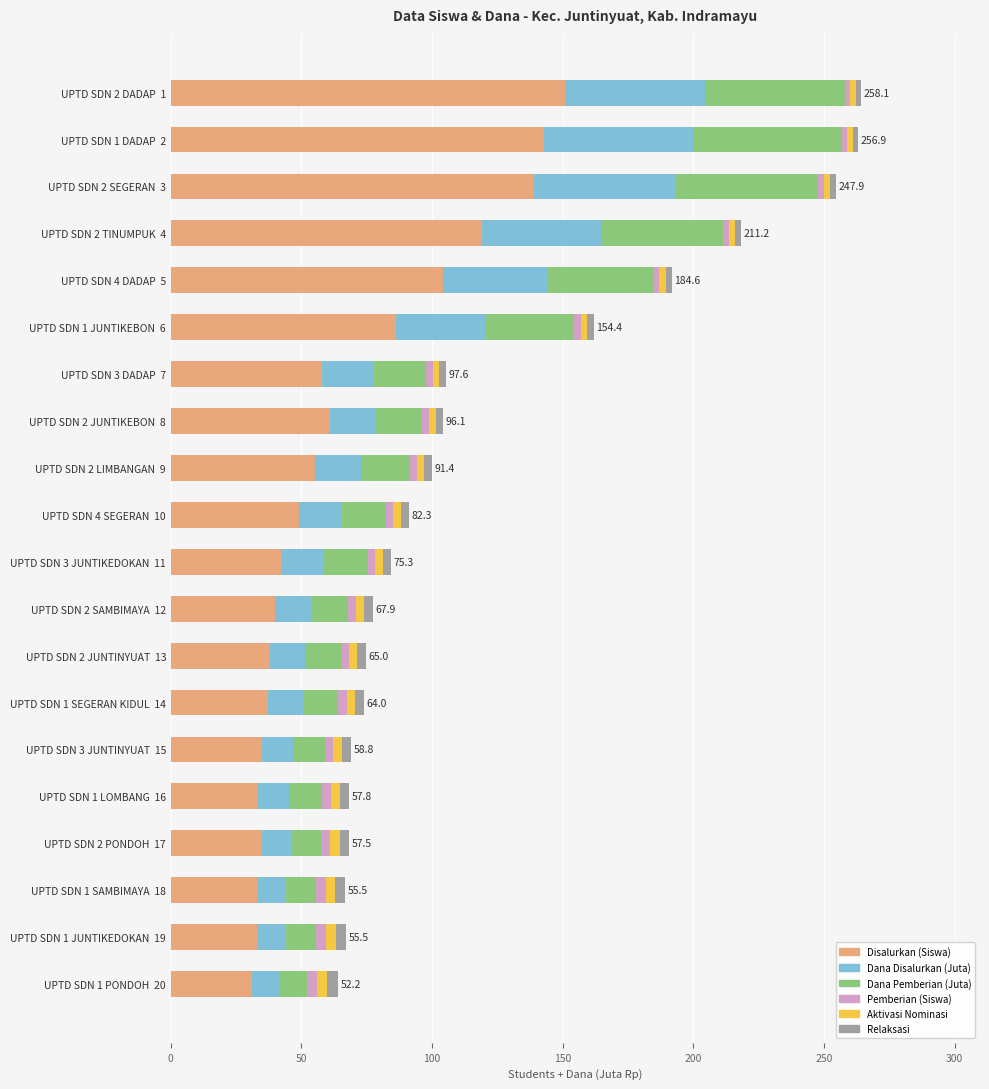

What is the highest value of the Disalurkan (Siswa) series?

151.0